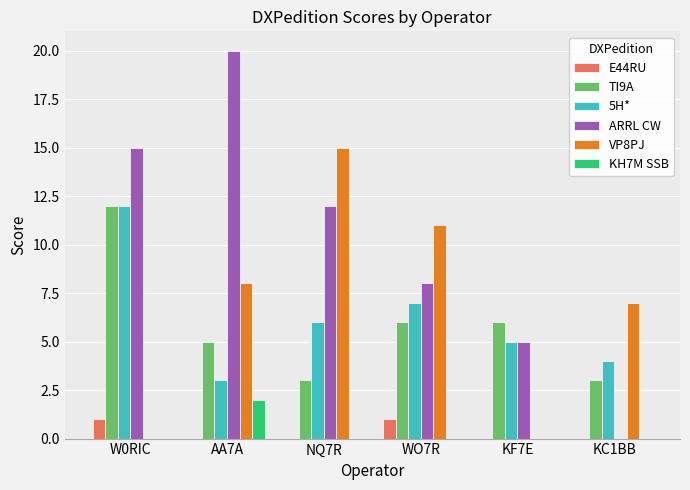

What is the sum of all ARRL CW values?

60